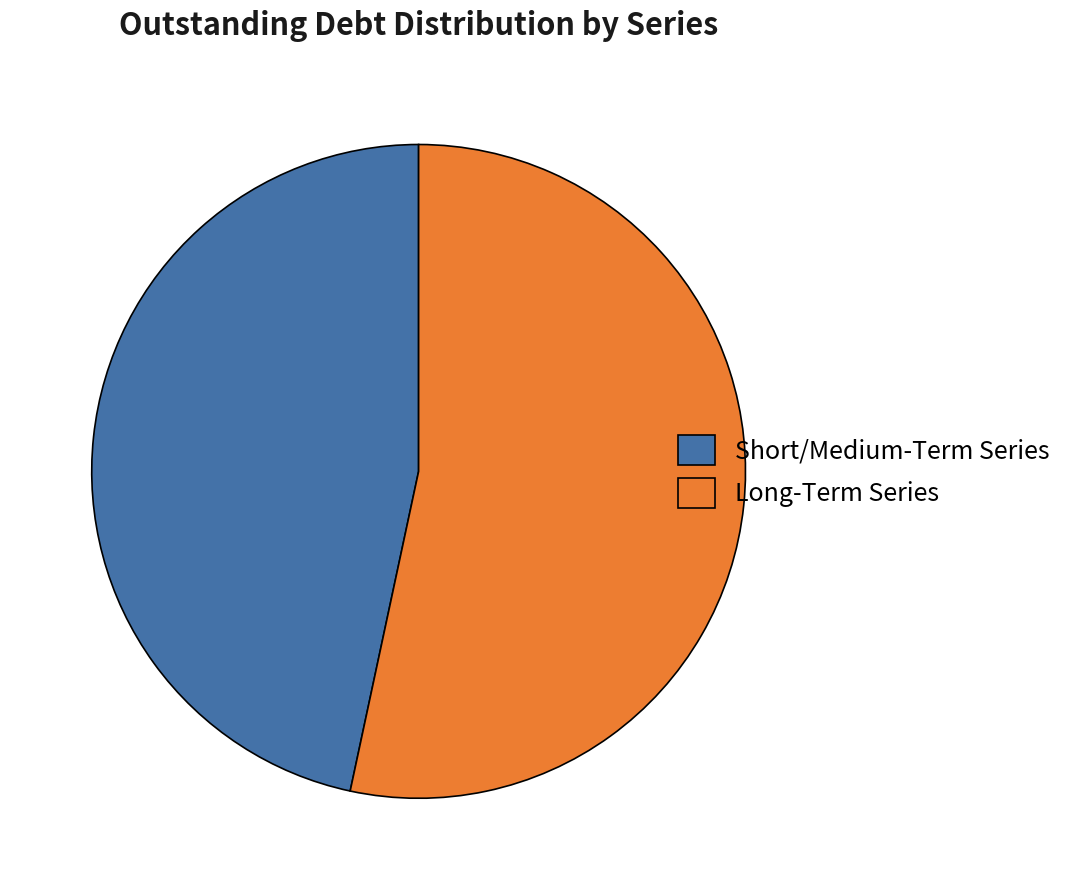

What is the majority slice?

Long-Term Series